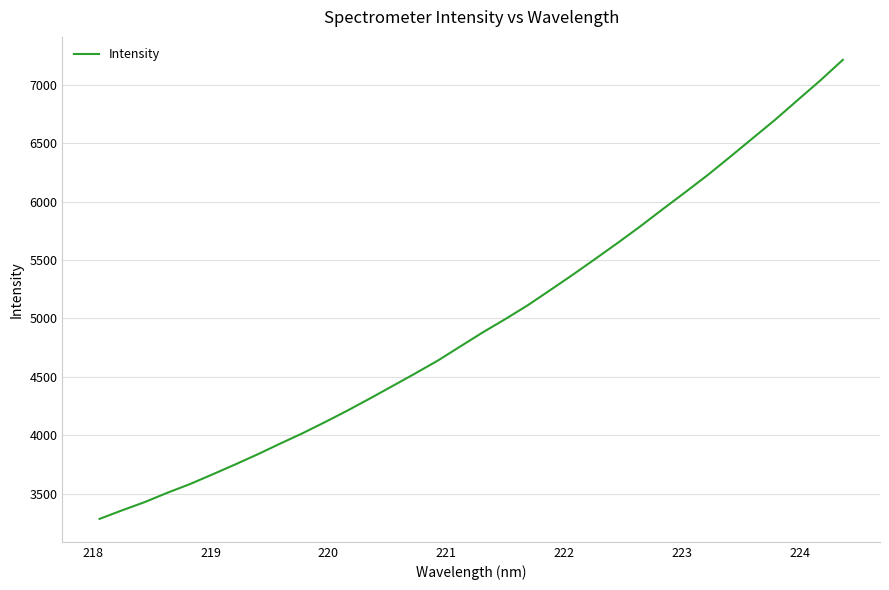

What is the difference between the maximum and minimum values?

3931.8